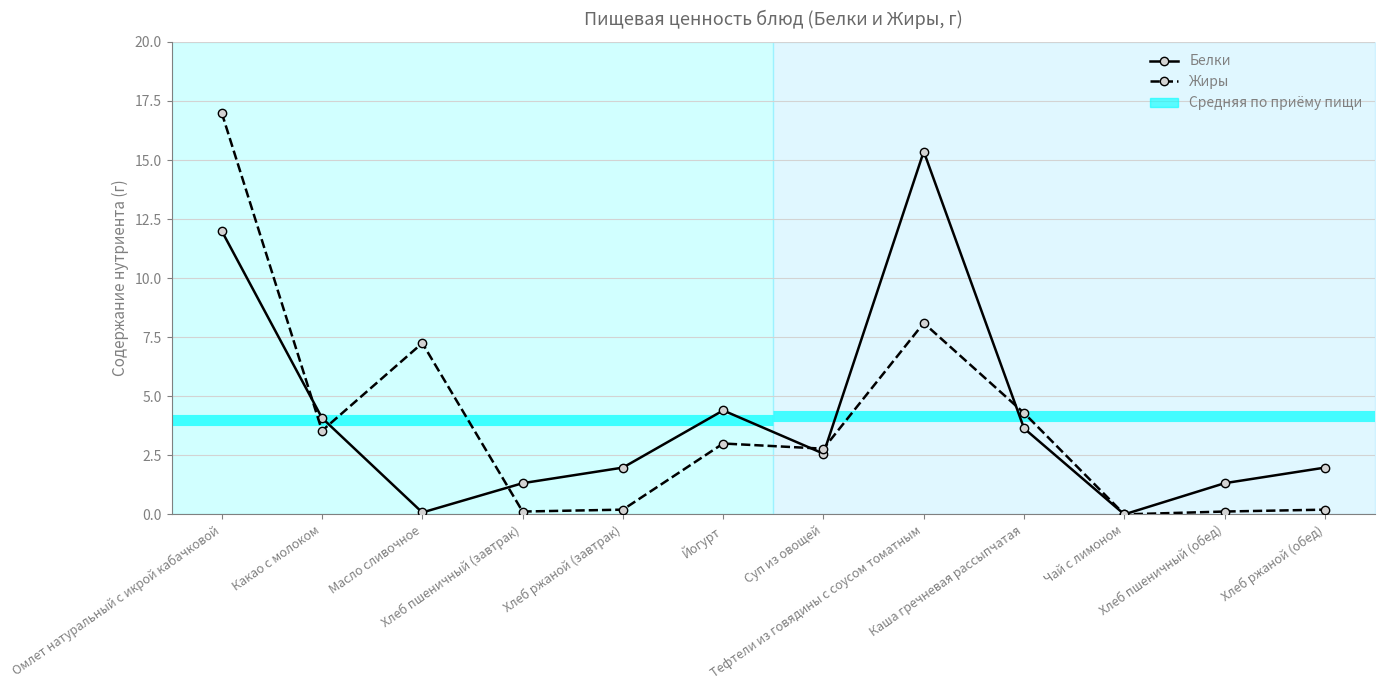

Which label corresponds to the largest value in the chart?

Омлет натуральный с икрой кабачковой